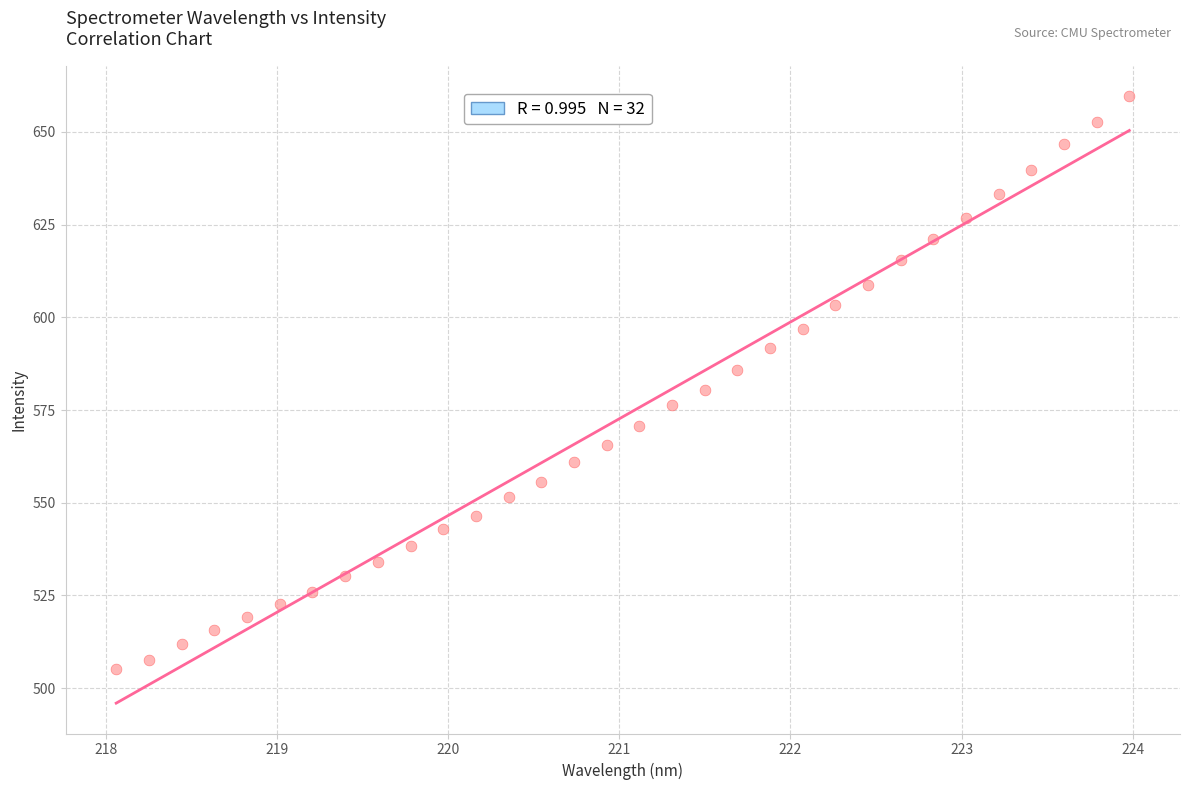

What is the range of X values (max minus min)?

5.9